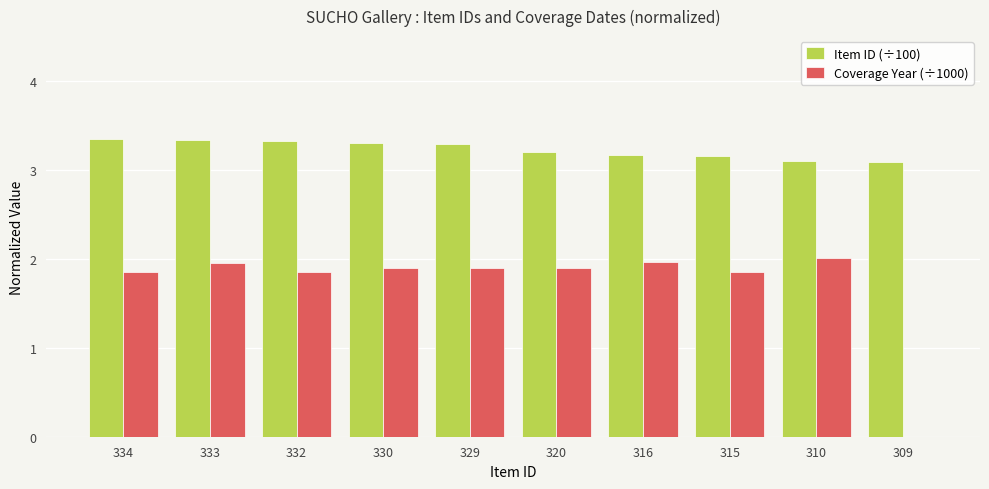

Which series has the largest total across all categories?

Item ID (÷100)